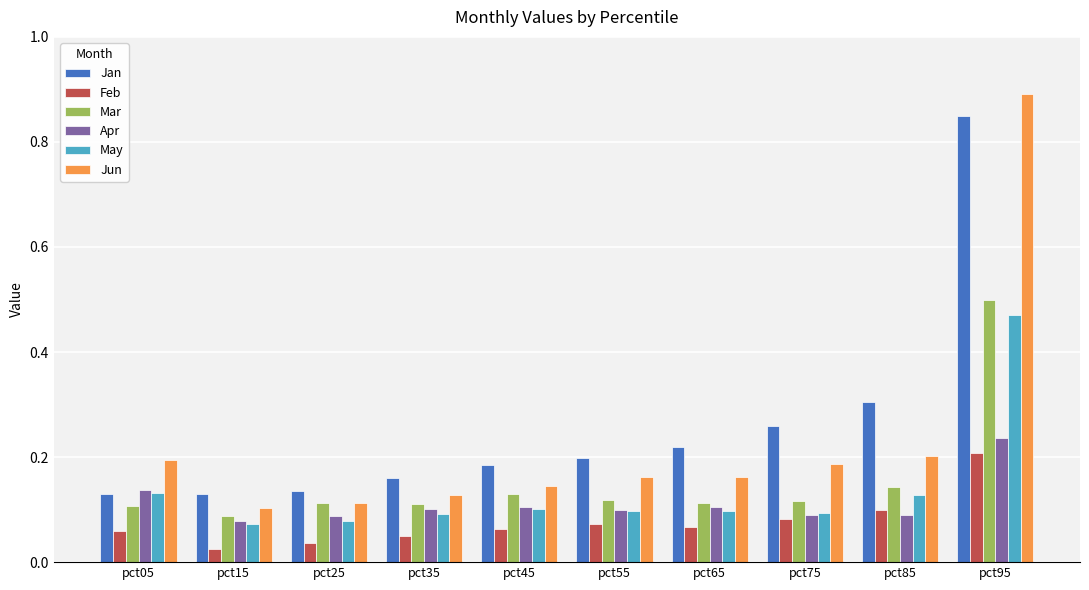

Count the number of data series in this chart.

6